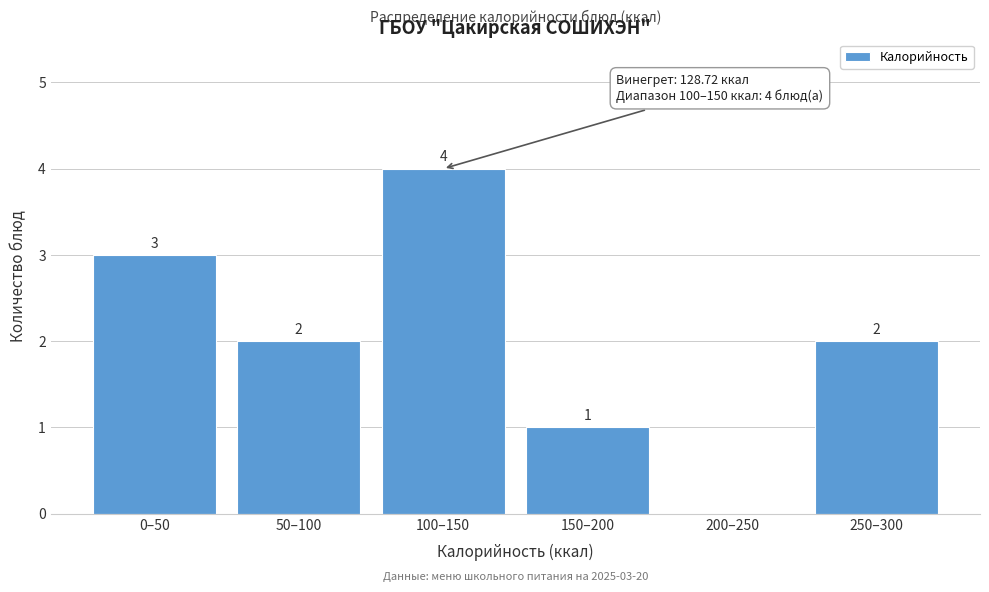

Reading left to right, list all the values displayed in this chart.

0–50=3	50–100=2	100–150=4	150–200=1	200–250=0	250–300=2